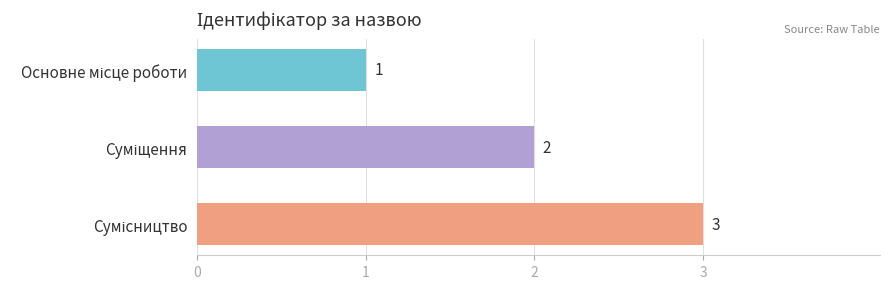

Does the chart contain stacked bars?

No